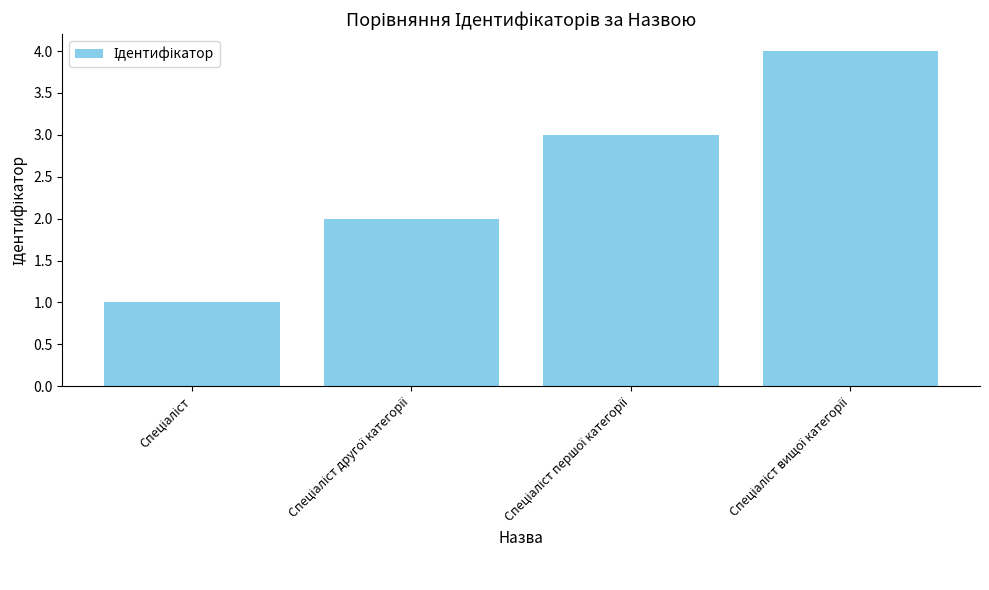

What is the maximum value shown in the chart?

4